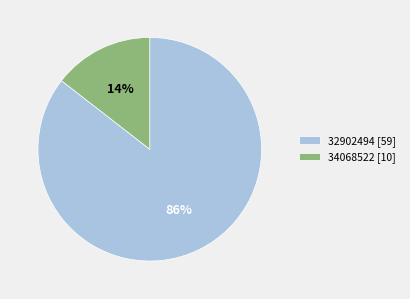

What percentage is the 34068522 slice, to the nearest percent?

14%